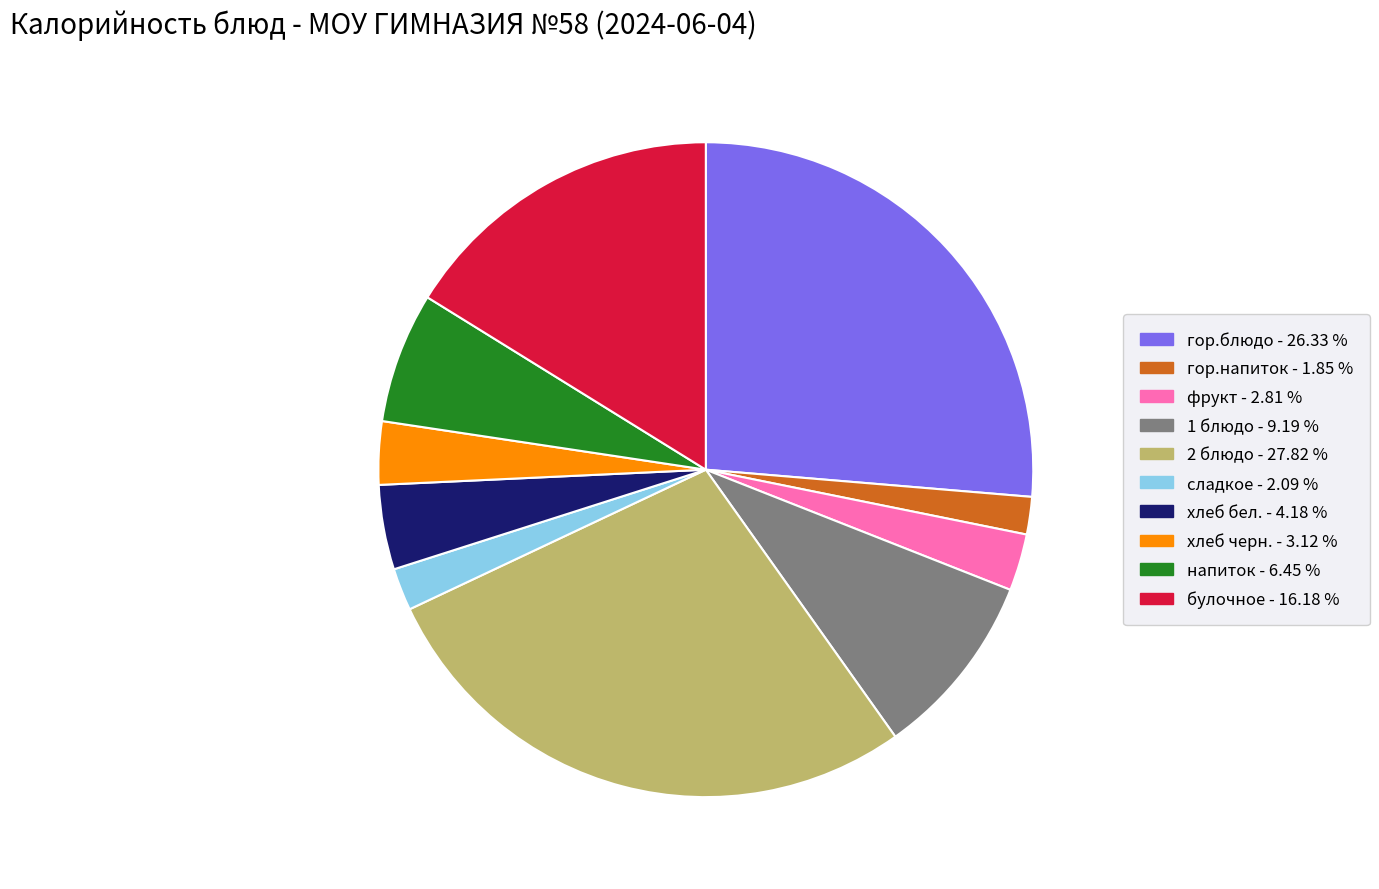

Is there a majority slice in this chart?

No